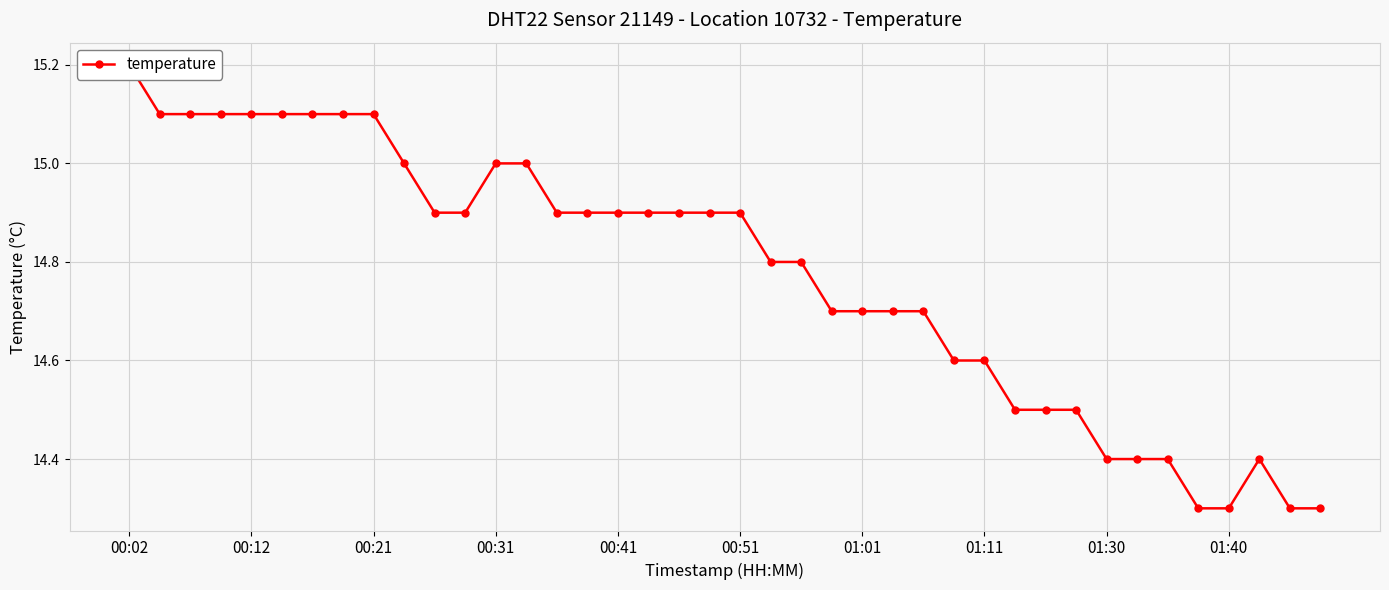

What is the approximate value at 34?

14.4